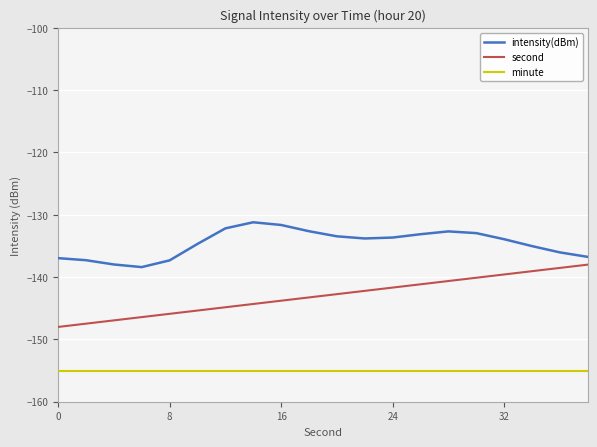

What is the highest value of the second series?

-138.0